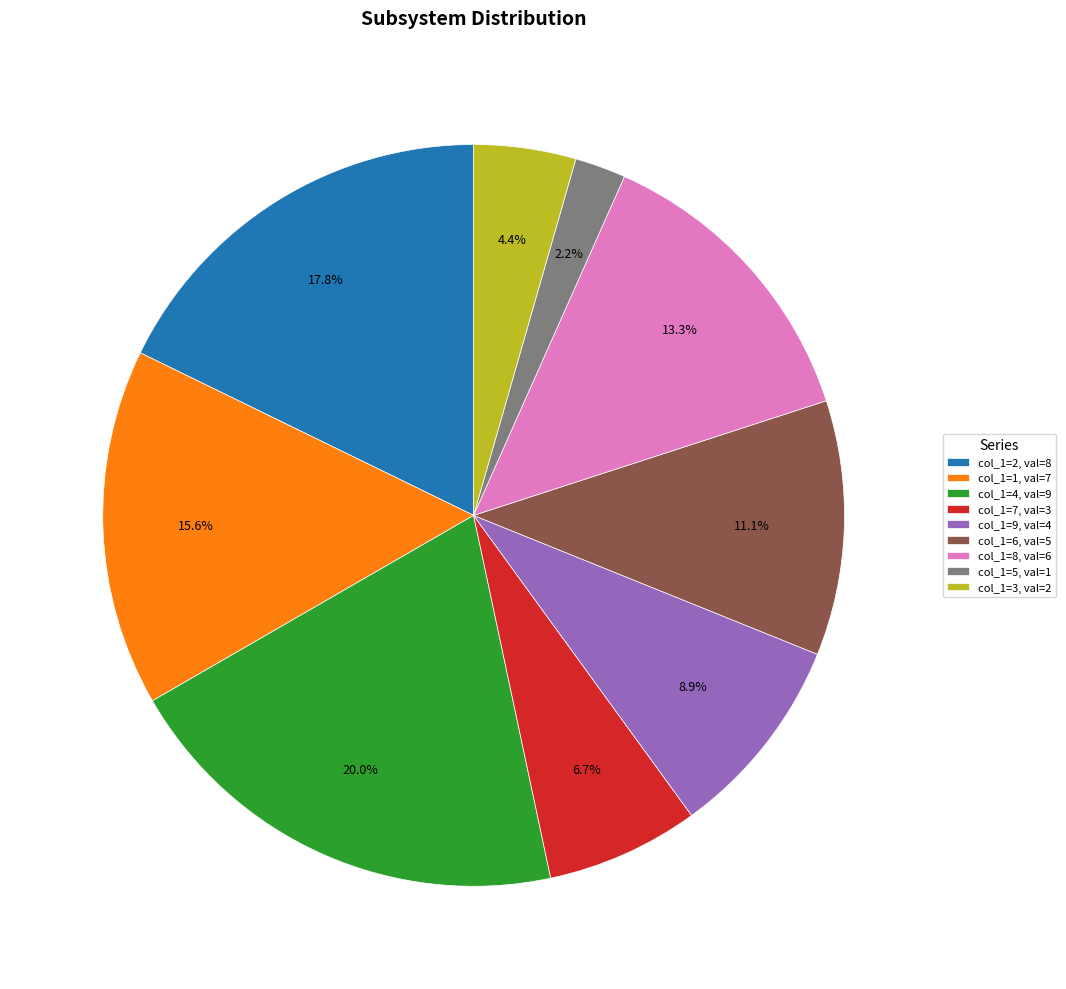

Rank the categories by value from lowest to highest.

col_1=5, val=1, col_1=3, val=2, col_1=7, val=3, col_1=9, val=4, col_1=6, val=5, col_1=8, val=6, col_1=1, val=7, col_1=2, val=8, col_1=4, val=9